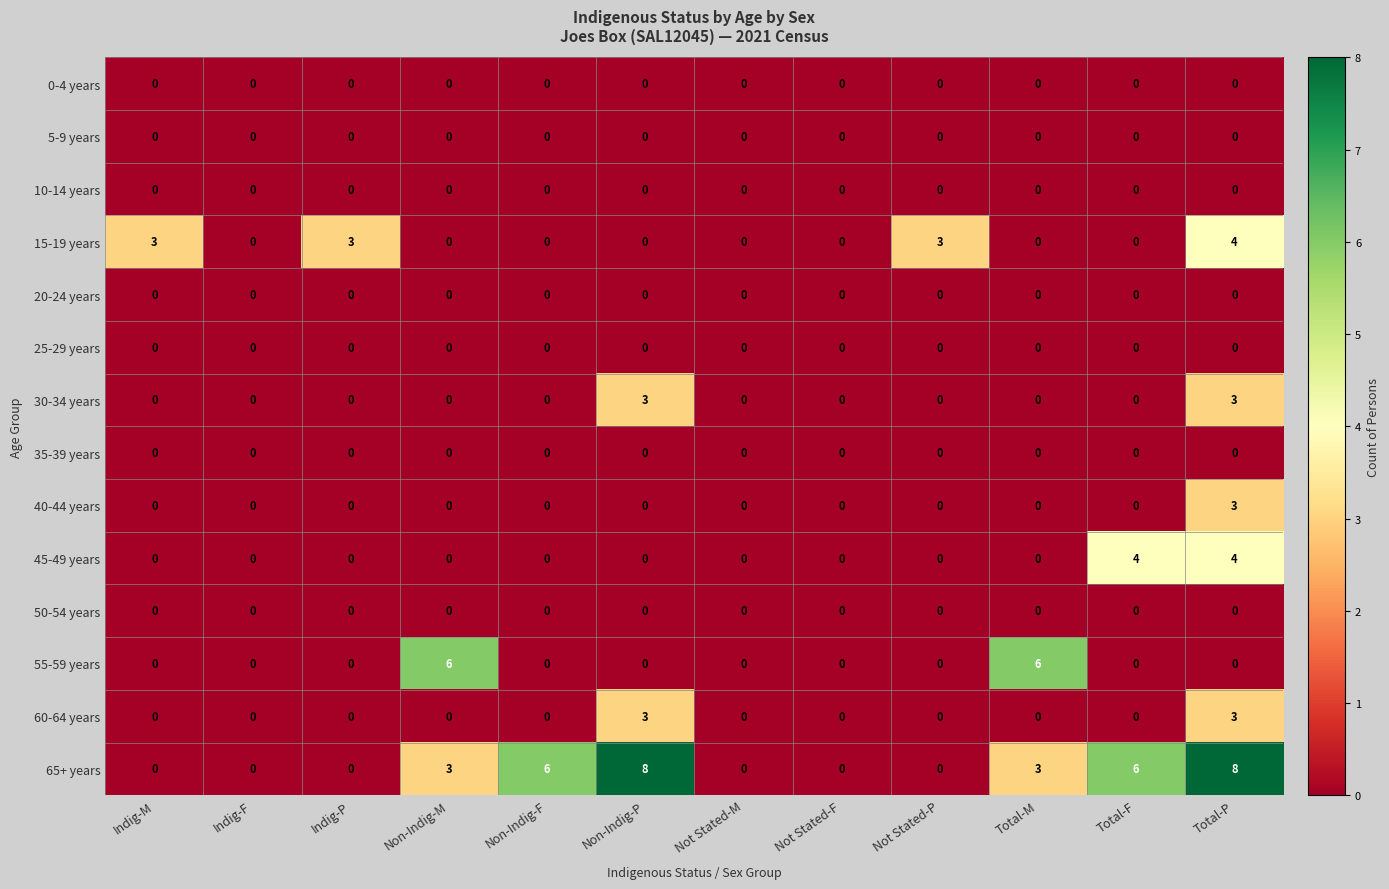

What is the difference between the maximum and second lowest values in the 30-34 years series?

3